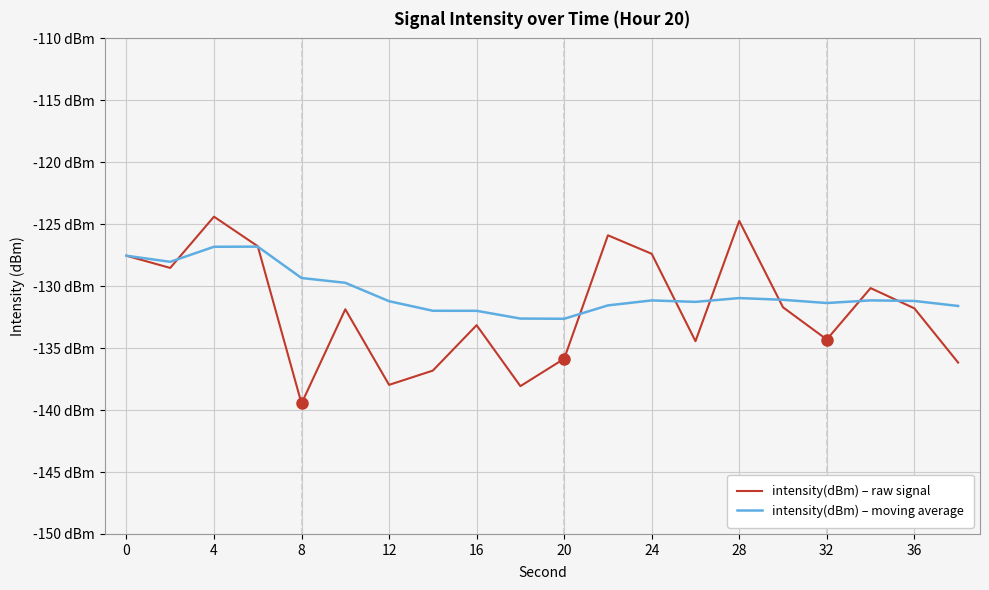

What are all the series names shown in the legend?

intensity(dBm) – raw signal, intensity(dBm) – moving average